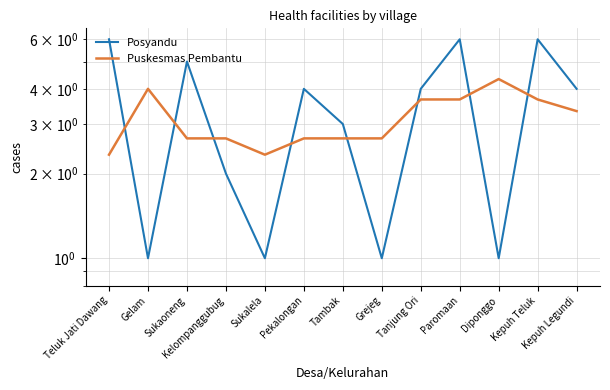

Which series ends up on top after the final intersection of Puskesmas Pembantu and Posyandu?

Posyandu